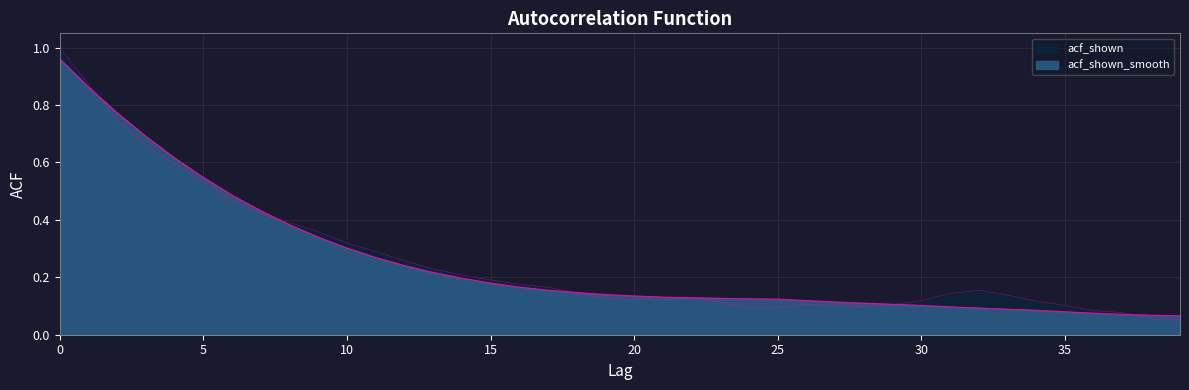

How many intersections are there between acf_shown_smooth and acf_shown?

5